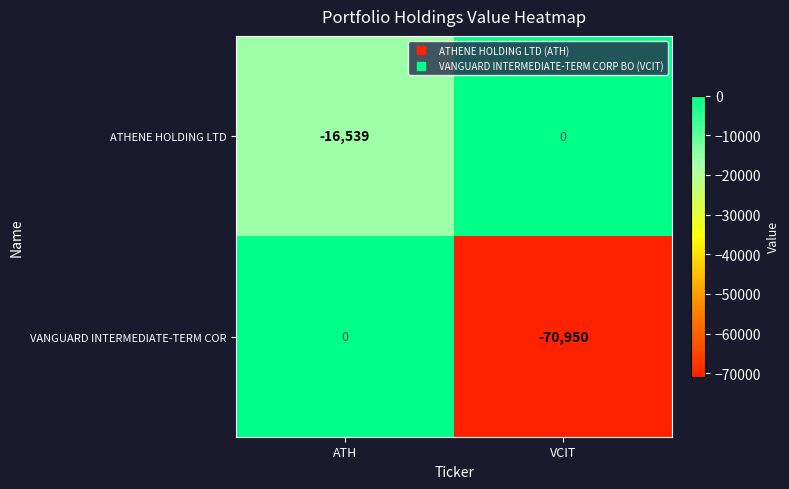

Which series has the largest range (max minus min)?

VANGUARD INTERMEDIATE-TERM COR